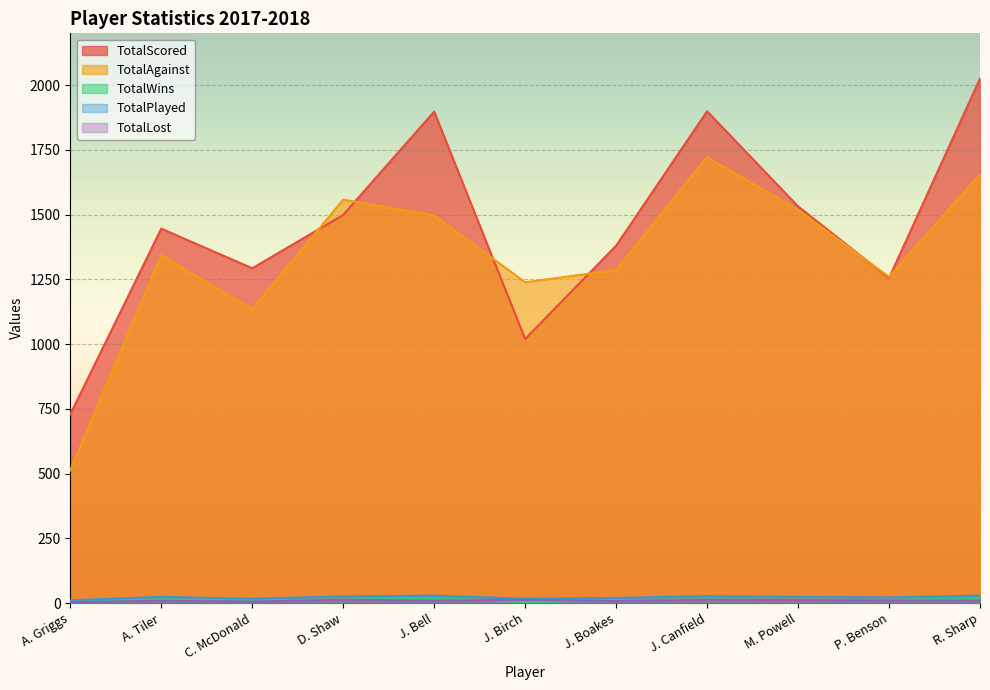

After their last crossing, which series has the higher values: TotalAgainst or TotalScored?

TotalScored